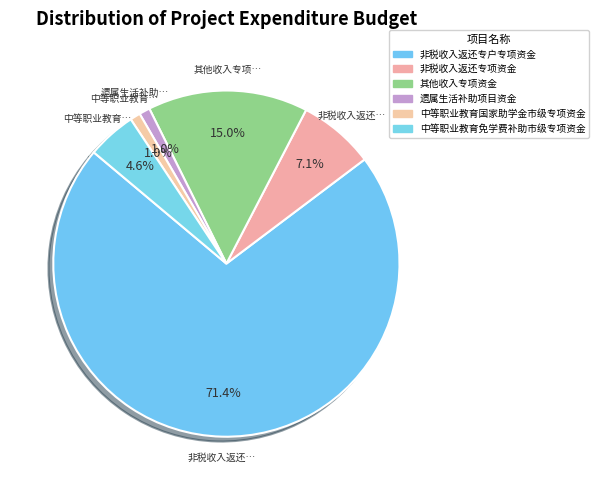

What is the largest slice in the pie chart?

非税收入返还专户专项资金